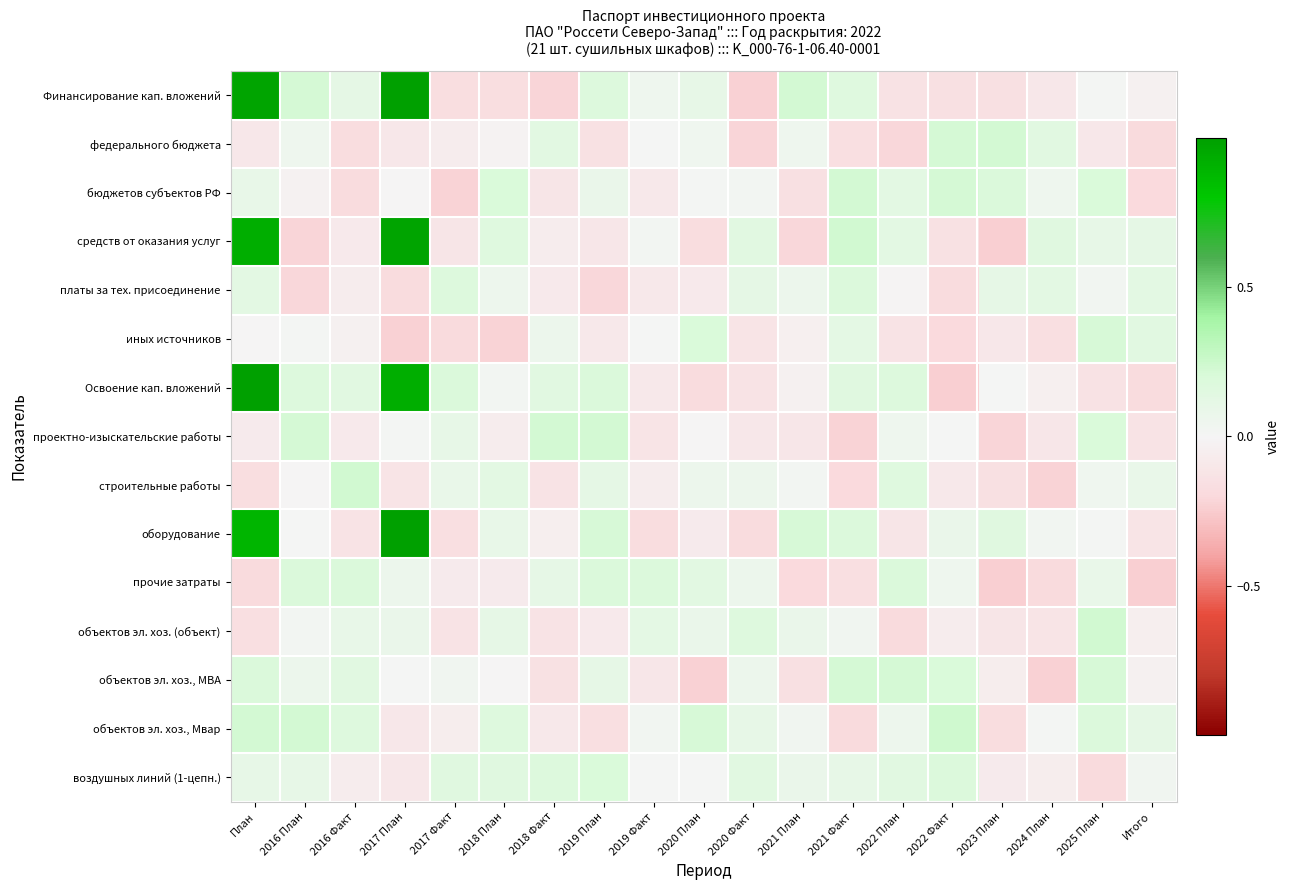

Reading left to right, what are all the values shown in this chart?

Финансирование кап. вложений: План=1.0	2016 План=0.2	2016 Факт=0.1	2017 План=1.0	2017 Факт=-0.2	2018 План=-0.2	2018 Факт=-0.2	2019 План=0.2	2019 Факт=0.0	2020 План=0.1	2020 Факт=-0.2	2021 План=0.2	2021 Факт=0.2	2022 План=-0.1	2022 Факт=-0.2	2023 План=-0.2	2024 План=-0.1	2025 План=0.0	Итого=-0.0
федерального бюджета: План=-0.1	2016 План=0.1	2016 Факт=-0.2	2017 План=-0.1	2017 Факт=-0.1	2018 План=-0.0	2018 Факт=0.1	2019 План=-0.1	2019 Факт=0.0	2020 План=0.0	2020 Факт=-0.2	2021 План=0.1	2021 Факт=-0.2	2022 План=-0.2	2022 Факт=0.2	2023 План=0.2	2024 План=0.1	2025 План=-0.1	Итого=-0.2
бюджетов субъектов РФ: План=0.1	2016 План=-0.0	2016 Факт=-0.2	2017 План=-0.0	2017 Факт=-0.2	2018 План=0.2	2018 Факт=-0.1	2019 План=0.1	2019 Факт=-0.1	2020 План=0.0	2020 Факт=0.0	2021 План=-0.2	2021 Факт=0.2	2022 План=0.1	2022 Факт=0.2	2023 План=0.2	2024 План=0.0	2025 План=0.2	Итого=-0.2
средств от оказания услуг: План=0.9	2016 План=-0.2	2016 Факт=-0.1	2017 План=1.0	2017 Факт=-0.1	2018 План=0.2	2018 Факт=-0.1	2019 План=-0.1	2019 Факт=0.0	2020 План=-0.2	2020 Факт=0.1	2021 План=-0.2	2021 Факт=0.2	2022 План=0.1	2022 Факт=-0.1	2023 План=-0.2	2024 План=0.2	2025 План=0.1	Итого=0.1
платы за тех. присоединение: План=0.1	2016 План=-0.2	2016 Факт=-0.1	2017 План=-0.2	2017 Факт=0.2	2018 План=0.1	2018 Факт=-0.1	2019 План=-0.2	2019 Факт=-0.1	2020 План=-0.1	2020 Факт=0.1	2021 План=0.1	2021 Факт=0.2	2022 План=-0.0	2022 Факт=-0.2	2023 План=0.1	2024 План=0.1	2025 План=0.0	Итого=0.1
иных источников: План=-0.0	2016 План=0.0	2016 Факт=-0.0	2017 План=-0.2	2017 Факт=-0.2	2018 План=-0.2	2018 Факт=0.1	2019 План=-0.1	2019 Факт=0.0	2020 План=0.2	2020 Факт=-0.1	2021 План=-0.0	2021 Факт=0.1	2022 План=-0.1	2022 Факт=-0.2	2023 План=-0.1	2024 План=-0.2	2025 План=0.2	Итого=0.1
Освоение кап. вложений: План=1.0	2016 План=0.2	2016 Факт=0.1	2017 План=0.9	2017 Факт=0.2	2018 План=0.0	2018 Факт=0.1	2019 План=0.2	2019 Факт=-0.1	2020 План=-0.2	2020 Факт=-0.1	2021 План=-0.0	2021 Факт=0.2	2022 План=0.2	2022 Факт=-0.2	2023 План=0.0	2024 План=-0.0	2025 План=-0.1	Итого=-0.2
проектно-изыскательские работы: План=-0.1	2016 План=0.2	2016 Факт=-0.1	2017 План=0.0	2017 Факт=0.1	2018 План=-0.1	2018 Факт=0.2	2019 План=0.2	2019 Факт=-0.1	2020 План=-0.0	2020 Факт=-0.1	2021 План=-0.1	2021 Факт=-0.2	2022 План=0.1	2022 Факт=0.0	2023 План=-0.2	2024 План=-0.1	2025 План=0.2	Итого=-0.1
строительные работы: План=-0.2	2016 План=-0.0	2016 Факт=0.2	2017 План=-0.1	2017 Факт=0.1	2018 План=0.1	2018 Факт=-0.1	2019 План=0.1	2019 Факт=-0.1	2020 План=0.1	2020 Факт=0.1	2021 План=0.0	2021 Факт=-0.2	2022 План=0.2	2022 Факт=-0.1	2023 План=-0.2	2024 План=-0.2	2025 План=0.0	Итого=0.1
оборудование: План=0.9	2016 План=0.0	2016 Факт=-0.1	2017 План=1.0	2017 Факт=-0.2	2018 План=0.1	2018 Факт=-0.1	2019 План=0.2	2019 Факт=-0.2	2020 План=-0.1	2020 Факт=-0.2	2021 План=0.2	2021 Факт=0.2	2022 План=-0.1	2022 Факт=0.1	2023 План=0.2	2024 План=0.0	2025 План=0.0	Итого=-0.1
прочие затраты: План=-0.2	2016 План=0.2	2016 Факт=0.2	2017 План=0.1	2017 Факт=-0.1	2018 План=-0.1	2018 Факт=0.1	2019 План=0.2	2019 Факт=0.2	2020 План=0.1	2020 Факт=0.1	2021 План=-0.2	2021 Факт=-0.2	2022 План=0.2	2022 Факт=0.1	2023 План=-0.2	2024 План=-0.2	2025 План=0.1	Итого=-0.2
объектов эл. хоз. (объект): План=-0.2	2016 План=0.0	2016 Факт=0.1	2017 План=0.1	2017 Факт=-0.1	2018 План=0.1	2018 Факт=-0.1	2019 План=-0.1	2019 Факт=0.1	2020 План=0.1	2020 Факт=0.2	2021 План=0.1	2021 Факт=0.0	2022 План=-0.2	2022 Факт=-0.1	2023 План=-0.1	2024 План=-0.1	2025 План=0.2	Итого=-0.1
объектов эл. хоз., МВА: План=0.2	2016 План=0.1	2016 Факт=0.1	2017 План=0.0	2017 Факт=0.0	2018 План=-0.0	2018 Факт=-0.1	2019 План=0.1	2019 Факт=-0.1	2020 План=-0.2	2020 Факт=0.1	2021 План=-0.2	2021 Факт=0.2	2022 План=0.2	2022 Факт=0.2	2023 План=-0.1	2024 План=-0.2	2025 План=0.2	Итого=-0.0
объектов эл. хоз., Мвар: План=0.2	2016 План=0.2	2016 Факт=0.2	2017 План=-0.1	2017 Факт=-0.1	2018 План=0.2	2018 Факт=-0.1	2019 План=-0.2	2019 Факт=0.0	2020 План=0.2	2020 Факт=0.1	2021 План=0.0	2021 Факт=-0.2	2022 План=0.1	2022 Факт=0.2	2023 План=-0.2	2024 План=0.0	2025 План=0.2	Итого=0.1
воздушных линий (1-цепн.): План=0.1	2016 План=0.1	2016 Факт=-0.1	2017 План=-0.1	2017 Факт=0.1	2018 План=0.1	2018 Факт=0.2	2019 План=0.2	2019 Факт=0.0	2020 План=0.0	2020 Факт=0.1	2021 План=0.1	2021 Факт=0.1	2022 План=0.1	2022 Факт=0.2	2023 План=-0.1	2024 План=-0.1	2025 План=-0.2	Итого=0.0